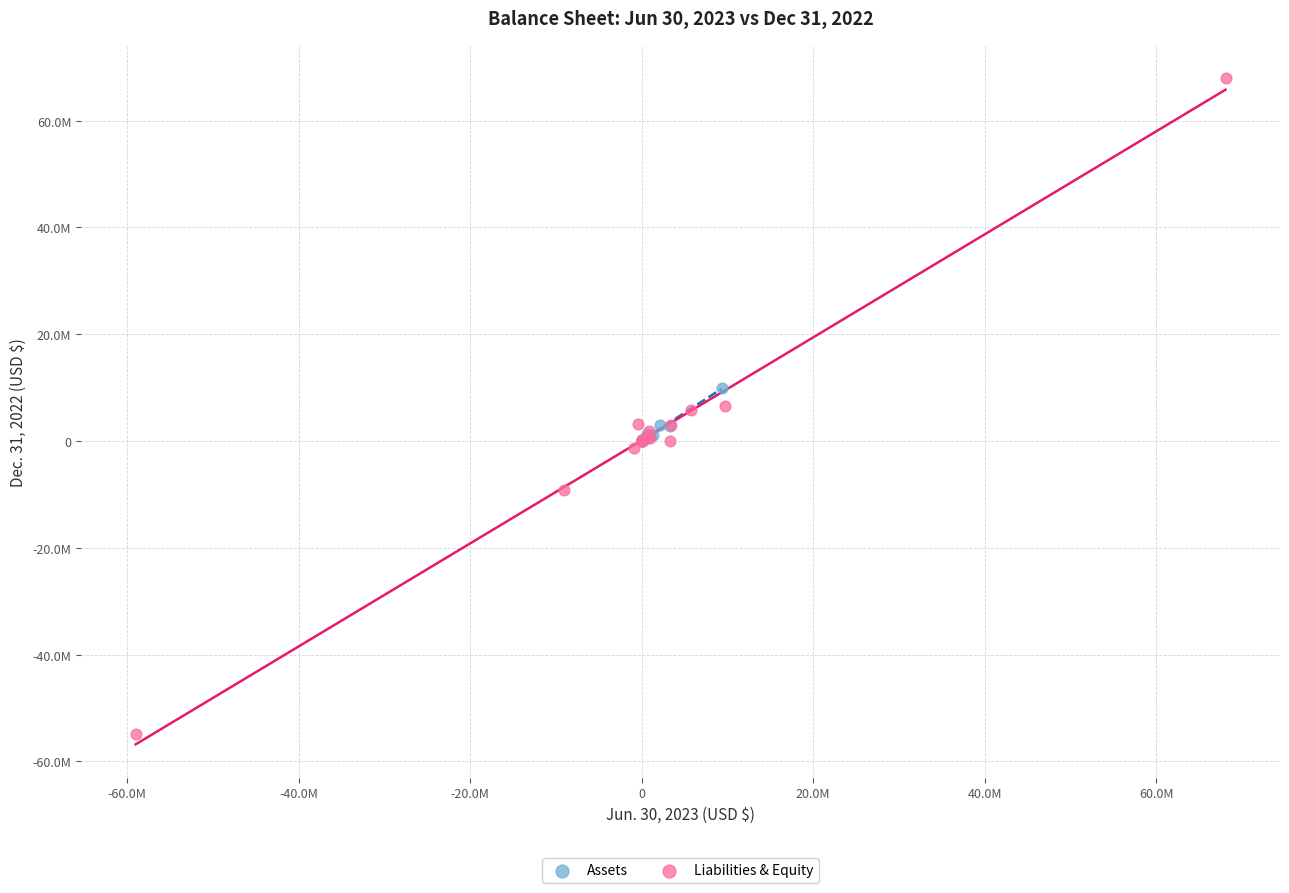

What are all the series names shown in the legend?

Assets, Liabilities & Equity